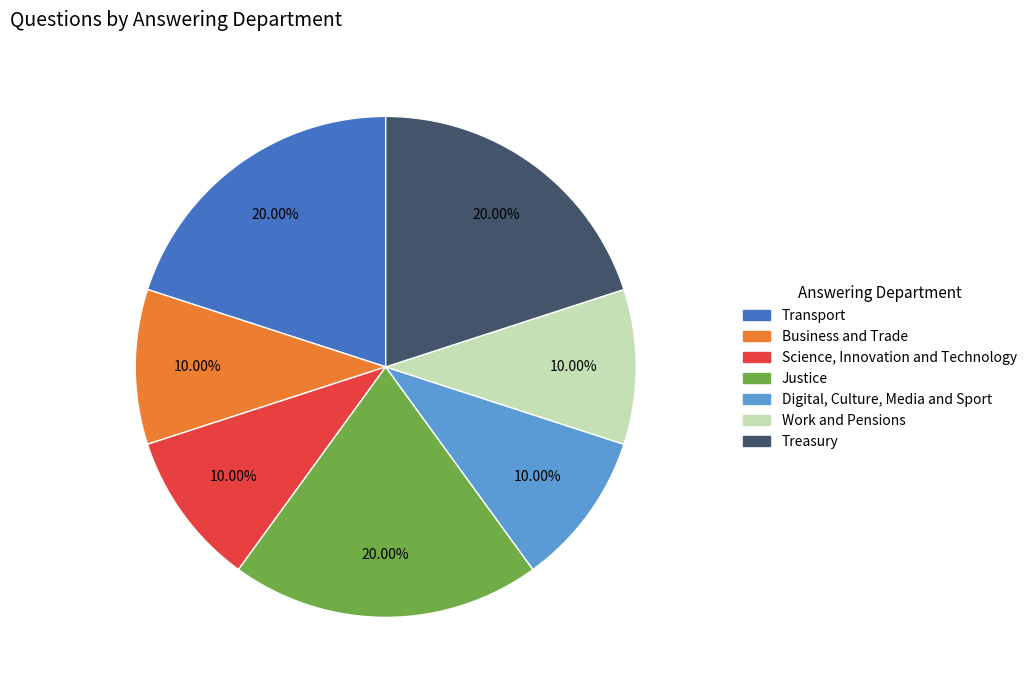

Does Business and Trade represent more than half of the total?

No